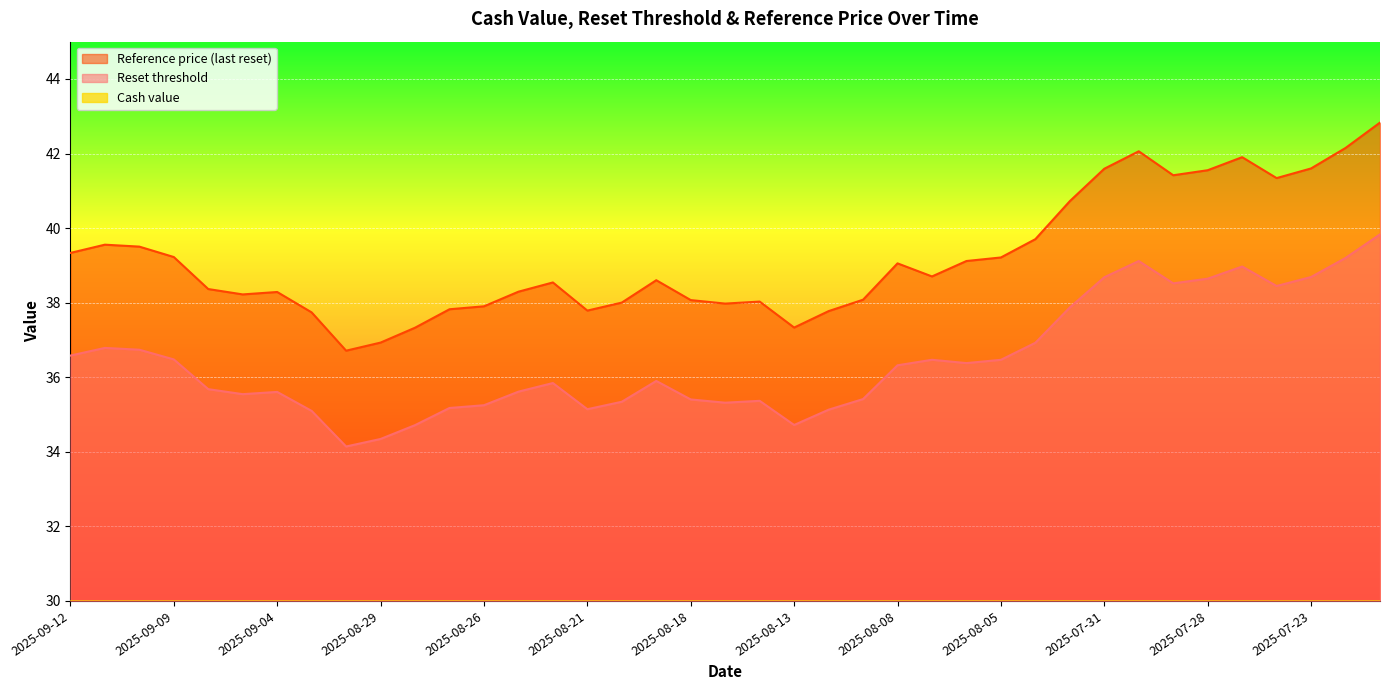

List the series in order of their peak value, lowest first.

Cash value, Reset threshold, Reference price (last reset)